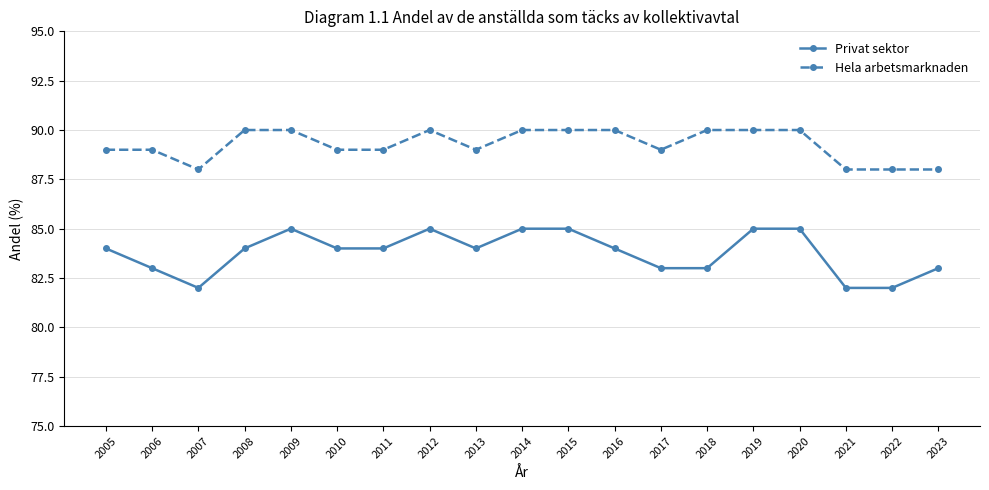

Does the chart display data point markers on the line(s)?

Yes